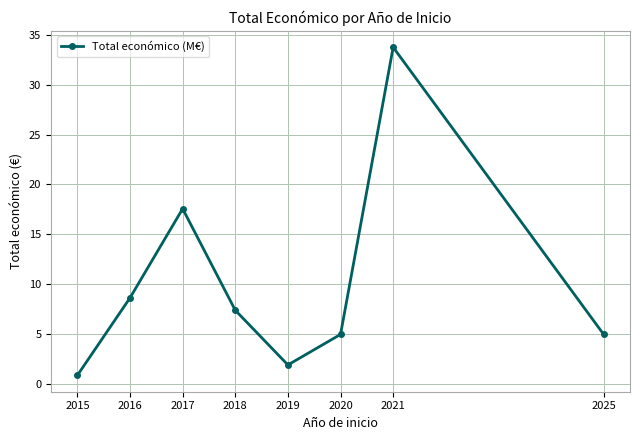

How many categories are shown in the chart?

8